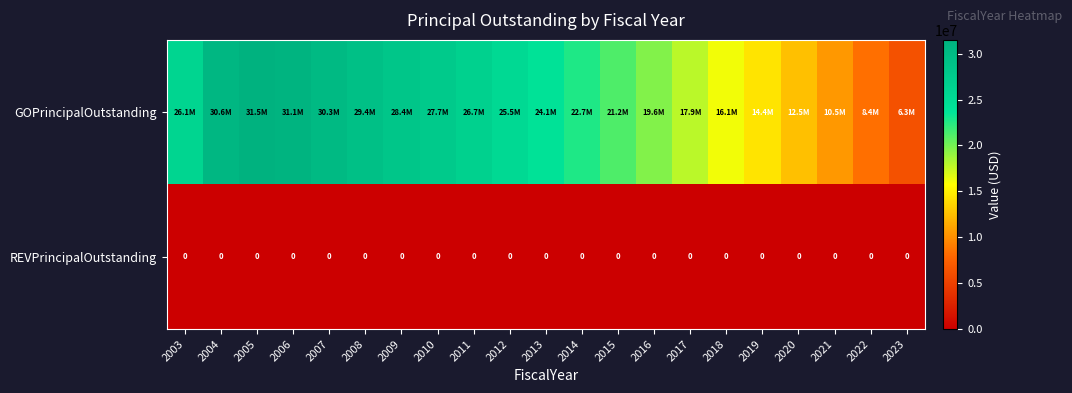

Which category has the highest value across all series?

2005